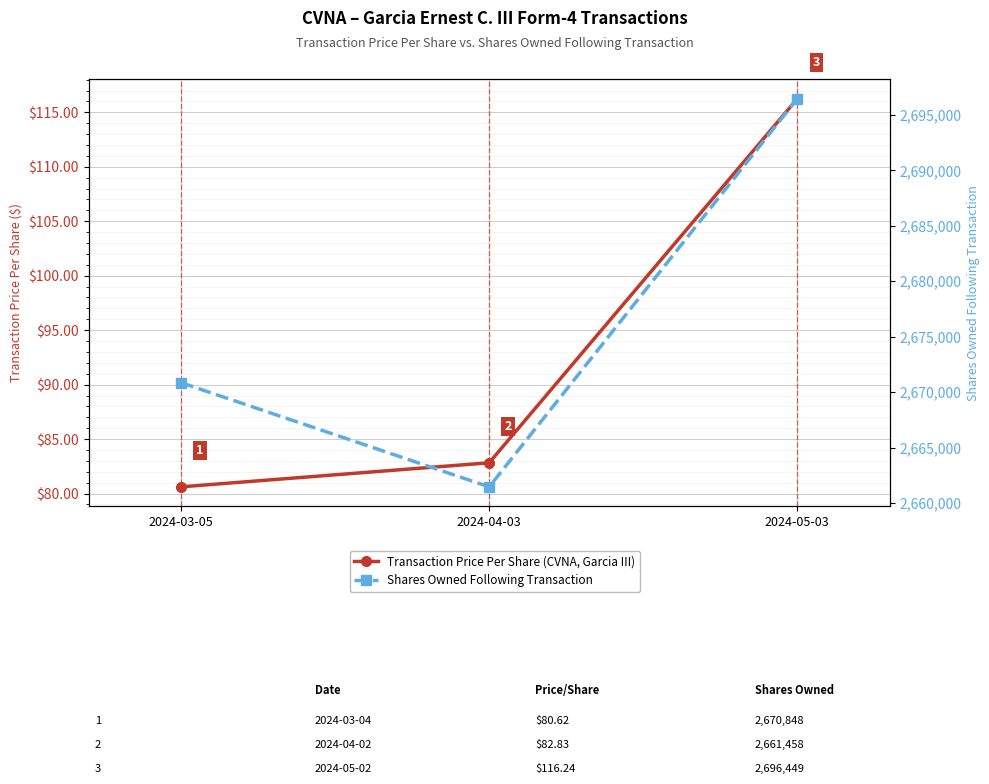

True or false: Transaction Price Per Share (CVNA, Garcia III) has a value of 80.6 at 2024-03-05.

True